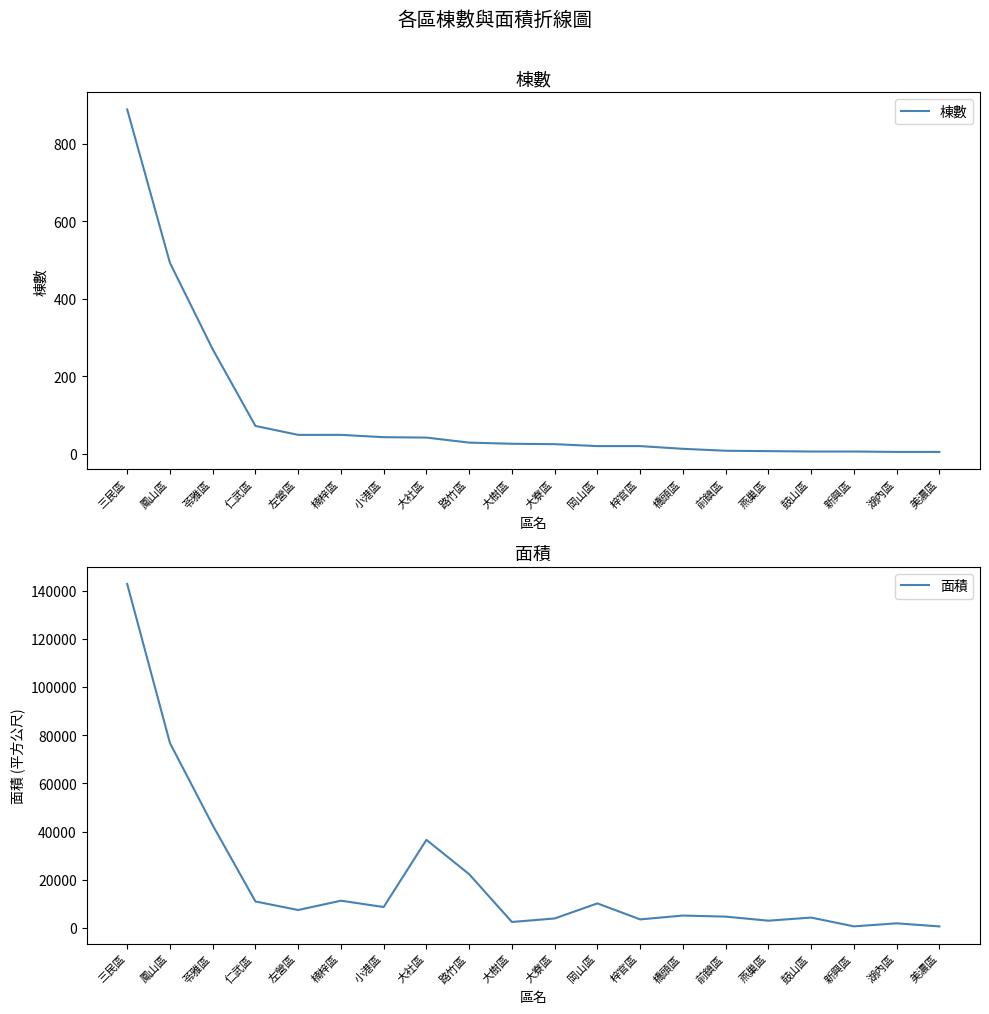

What is the difference between the 面積 values at 仁武區 and 鳳山區?

65750.5